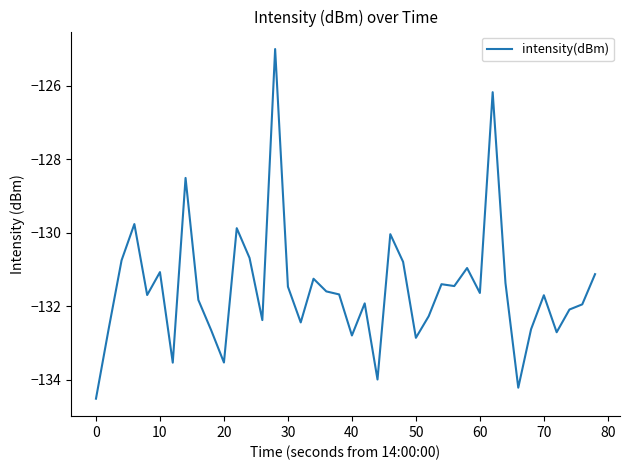

What is the difference between the maximum and minimum values?

9.5